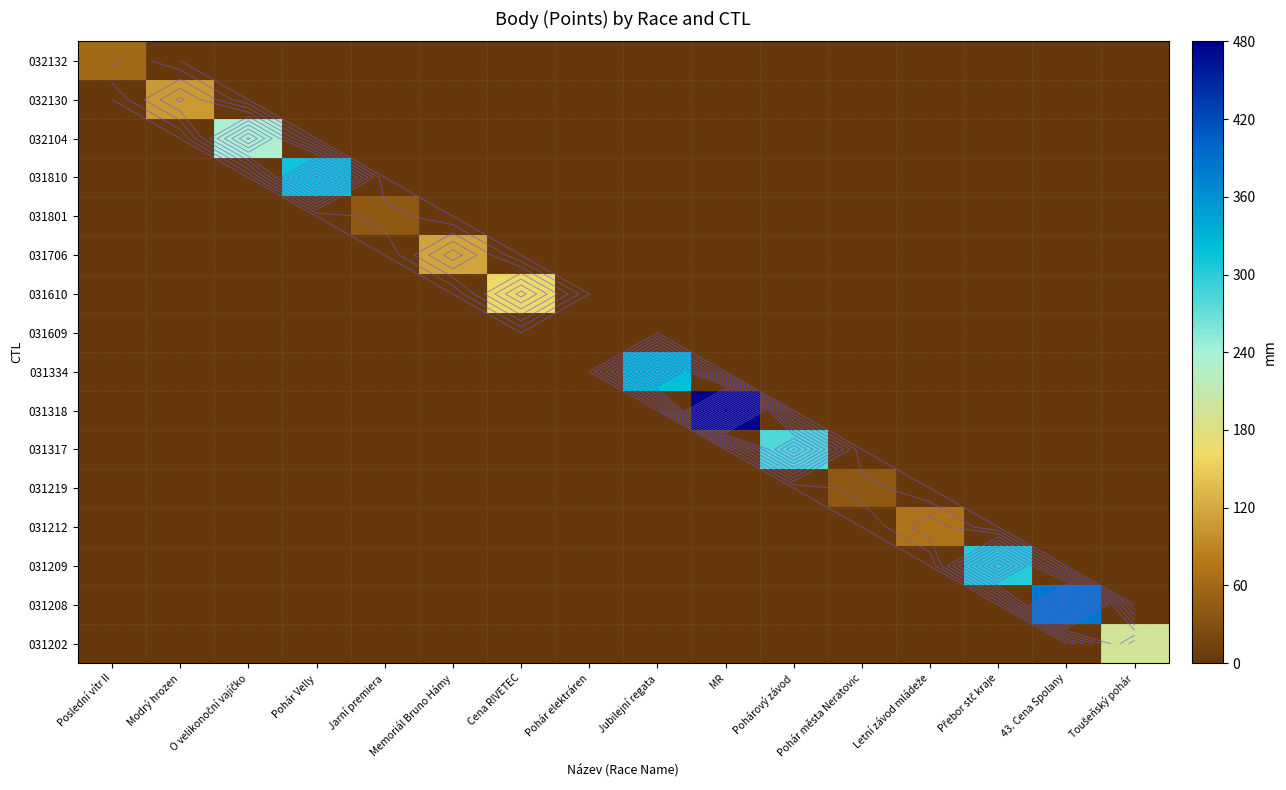

At which category is the sum across all series the highest?

MR